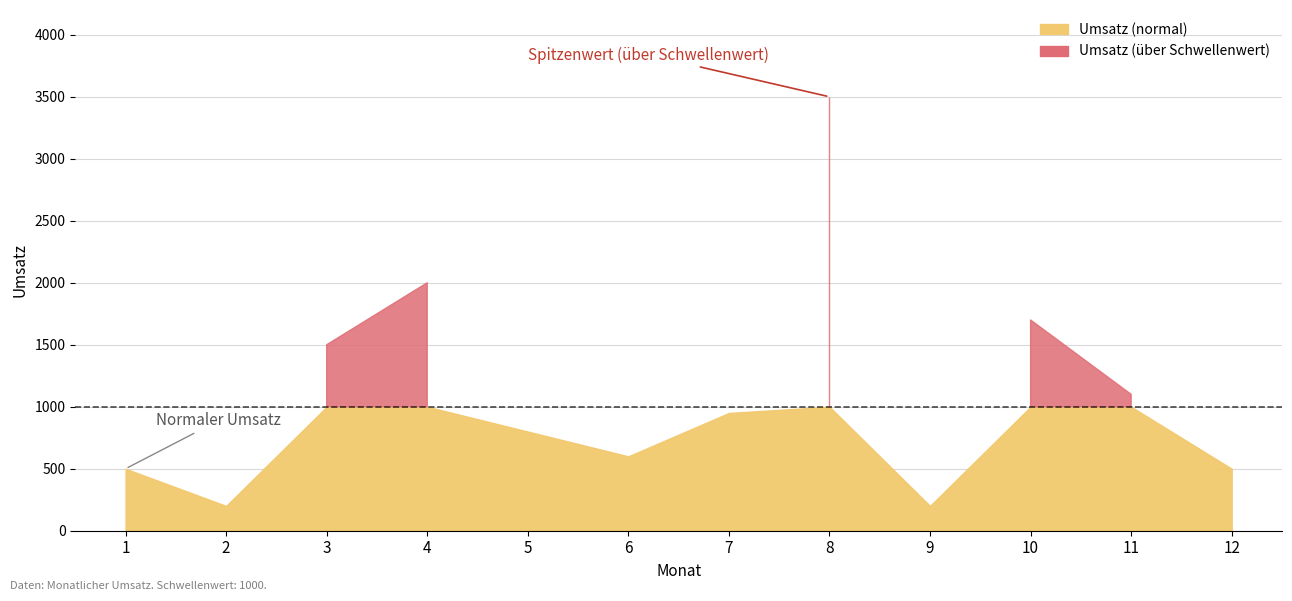

What is the change in value from 4 to 10?

-300